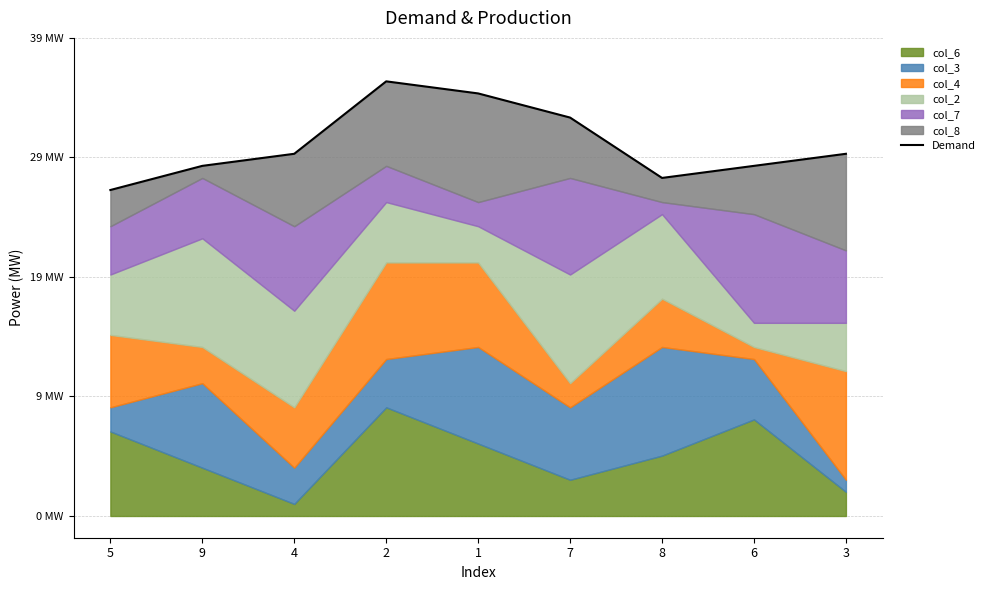

Rank the categories by value from highest to lowest.

2, 1, 7, 4, 3, 9, 6, 8, 5